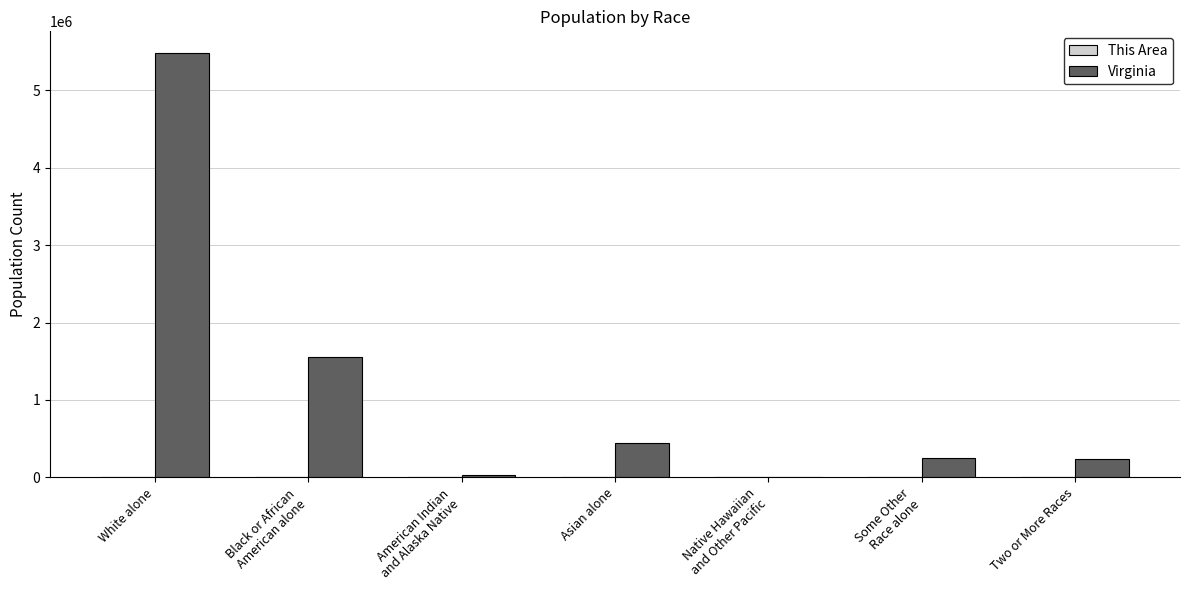

What is the maximum value shown in the chart?

5486852